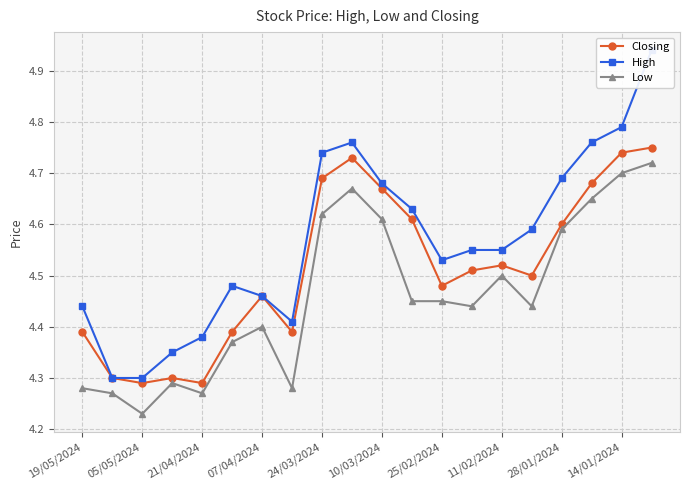

True or false: Low has more than 0 interior local peaks.

True